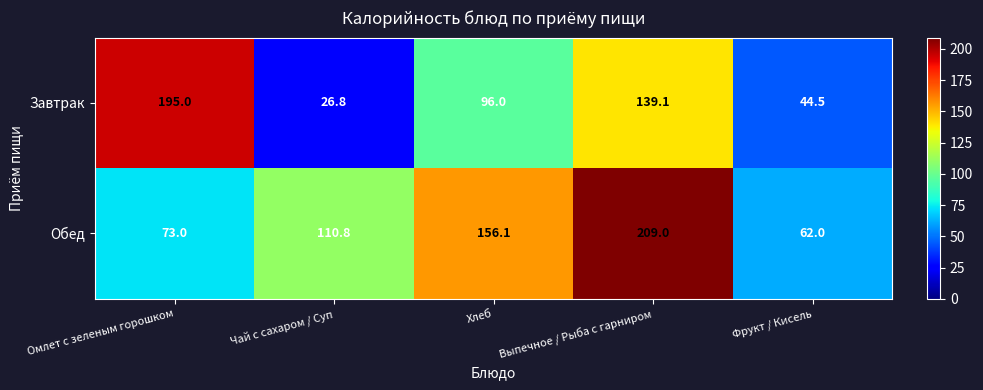

What is the total value across all series at Хлеб?

252.1